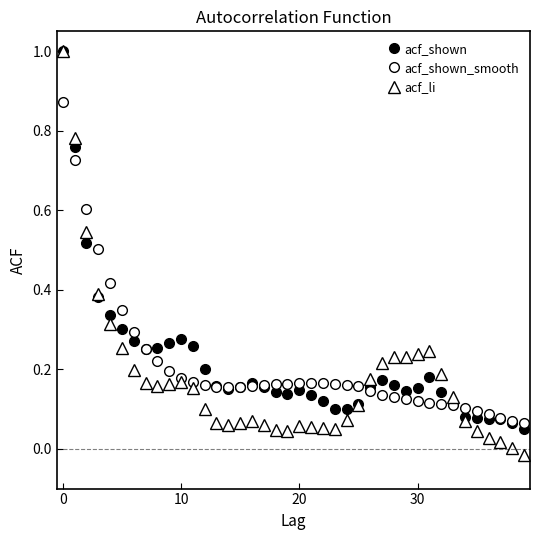

Which series has the largest total across all categories?

acf_shown_smooth